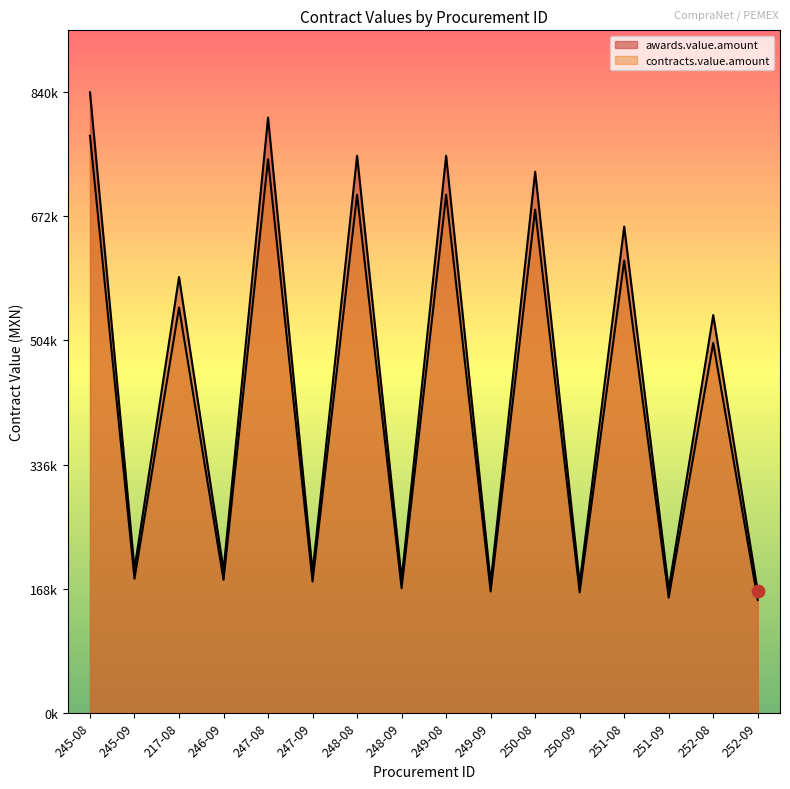

At which category is the sum across all series the highest?

245-08